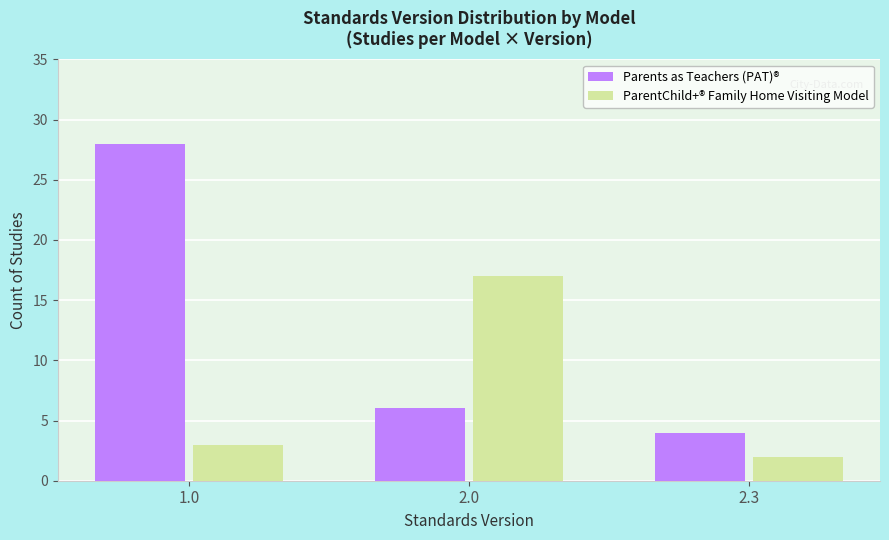

At which label is Parents as Teachers (PAT)® closest to 16?

2.0